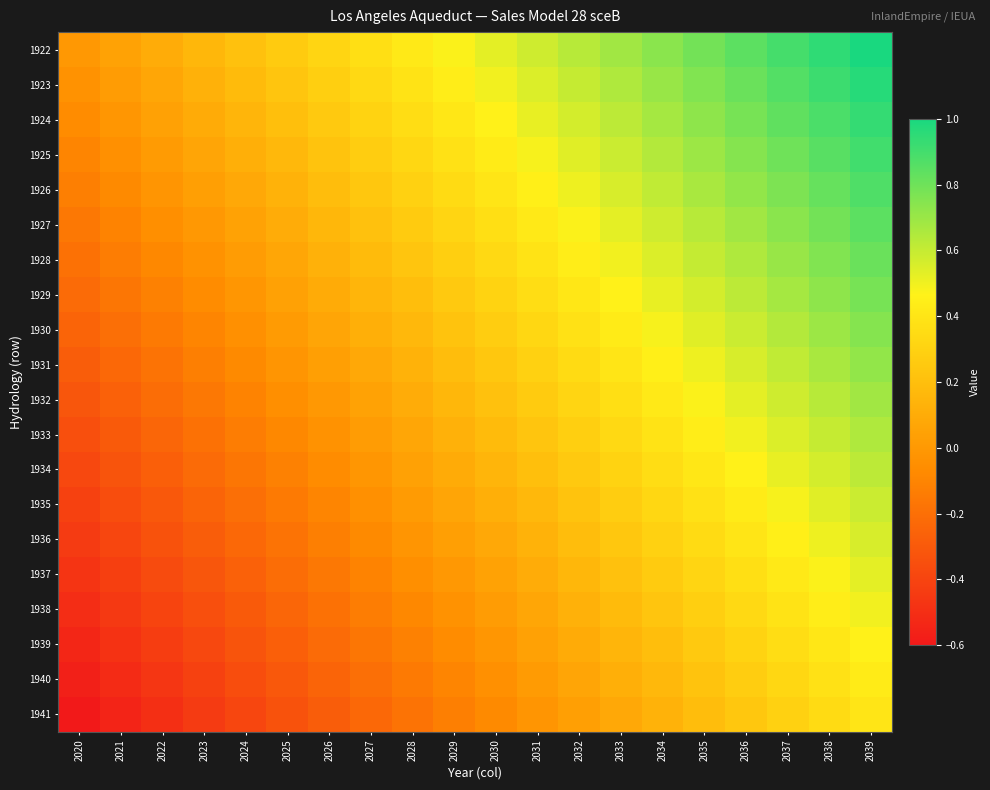

Reading right to left, what are all the values shown in this chart?

1922: 2039=1.0	2038=0.9	2037=0.9	2036=0.8	2035=0.8	2034=0.7	2033=0.7	2032=0.6	2031=0.6	2030=0.5	2029=0.5	2028=0.4	2027=0.4	2026=0.3	2025=0.3	2024=0.2	2023=0.2	2022=0.1	2021=0.1	2020=0.0
1923: 2039=1.0	2038=0.9	2037=0.9	2036=0.8	2035=0.8	2034=0.7	2033=0.7	2032=0.6	2031=0.5	2030=0.5	2029=0.4	2028=0.4	2027=0.3	2026=0.3	2025=0.2	2024=0.2	2023=0.1	2022=0.1	2021=0.0	2020=-0.0
1924: 2039=0.9	2038=0.9	2037=0.8	2036=0.8	2035=0.7	2034=0.7	2033=0.6	2032=0.6	2031=0.5	2030=0.5	2029=0.4	2028=0.4	2027=0.3	2026=0.3	2025=0.2	2024=0.1	2023=0.1	2022=0.0	2021=-0.0	2020=-0.1
1925: 2039=0.9	2038=0.9	2037=0.8	2036=0.7	2035=0.7	2034=0.6	2033=0.6	2032=0.5	2031=0.5	2030=0.4	2029=0.4	2028=0.3	2027=0.3	2026=0.2	2025=0.2	2024=0.1	2023=0.1	2022=0.0	2021=-0.0	2020=-0.1
1926: 2039=0.9	2038=0.8	2037=0.8	2036=0.7	2035=0.7	2034=0.6	2033=0.6	2032=0.5	2031=0.5	2030=0.4	2029=0.3	2028=0.3	2027=0.2	2026=0.2	2025=0.1	2024=0.1	2023=0.0	2022=-0.0	2021=-0.1	2020=-0.1
1927: 2039=0.8	2038=0.8	2037=0.7	2036=0.7	2035=0.6	2034=0.6	2033=0.5	2032=0.5	2031=0.4	2030=0.4	2029=0.3	2028=0.3	2027=0.2	2026=0.2	2025=0.1	2024=0.1	2023=0.0	2022=-0.1	2021=-0.1	2020=-0.2
1928: 2039=0.8	2038=0.8	2037=0.7	2036=0.7	2035=0.6	2034=0.5	2033=0.5	2032=0.4	2031=0.4	2030=0.3	2029=0.3	2028=0.2	2027=0.2	2026=0.1	2025=0.1	2024=0.0	2023=-0.0	2022=-0.1	2021=-0.1	2020=-0.2
1929: 2039=0.8	2038=0.7	2037=0.7	2036=0.6	2035=0.6	2034=0.5	2033=0.5	2032=0.4	2031=0.4	2030=0.3	2029=0.3	2028=0.2	2027=0.1	2026=0.1	2025=0.0	2024=-0.0	2023=-0.1	2022=-0.1	2021=-0.2	2020=-0.2
1930: 2039=0.7	2038=0.7	2037=0.6	2036=0.6	2035=0.5	2034=0.5	2033=0.4	2032=0.4	2031=0.3	2030=0.3	2029=0.2	2028=0.2	2027=0.1	2026=0.1	2025=0.0	2024=-0.0	2023=-0.1	2022=-0.1	2021=-0.2	2020=-0.3
1931: 2039=0.7	2038=0.7	2037=0.6	2036=0.6	2035=0.5	2034=0.5	2033=0.4	2032=0.3	2031=0.3	2030=0.2	2029=0.2	2028=0.1	2027=0.1	2026=0.0	2025=-0.0	2024=-0.1	2023=-0.1	2022=-0.2	2021=-0.2	2020=-0.3
1932: 2039=0.7	2038=0.6	2037=0.6	2036=0.5	2035=0.5	2034=0.4	2033=0.4	2032=0.3	2031=0.3	2030=0.2	2029=0.2	2028=0.1	2027=0.1	2026=0.0	2025=-0.1	2024=-0.1	2023=-0.2	2022=-0.2	2021=-0.3	2020=-0.3
1933: 2039=0.7	2038=0.6	2037=0.5	2036=0.5	2035=0.4	2034=0.4	2033=0.3	2032=0.3	2031=0.2	2030=0.2	2029=0.1	2028=0.1	2027=0.0	2026=-0.0	2025=-0.1	2024=-0.1	2023=-0.2	2022=-0.2	2021=-0.3	2020=-0.3
1934: 2039=0.6	2038=0.6	2037=0.5	2036=0.5	2035=0.4	2034=0.4	2033=0.3	2032=0.3	2031=0.2	2030=0.1	2029=0.1	2028=0.0	2027=-0.0	2026=-0.1	2025=-0.1	2024=-0.2	2023=-0.2	2022=-0.3	2021=-0.3	2020=-0.4
1935: 2039=0.6	2038=0.5	2037=0.5	2036=0.4	2035=0.4	2034=0.3	2033=0.3	2032=0.2	2031=0.2	2030=0.1	2029=0.1	2028=0.0	2027=-0.0	2026=-0.1	2025=-0.1	2024=-0.2	2023=-0.3	2022=-0.3	2021=-0.4	2020=-0.4
1936: 2039=0.6	2038=0.5	2037=0.5	2036=0.4	2035=0.3	2034=0.3	2033=0.2	2032=0.2	2031=0.1	2030=0.1	2029=0.0	2028=-0.0	2027=-0.1	2026=-0.1	2025=-0.2	2024=-0.2	2023=-0.3	2022=-0.3	2021=-0.4	2020=-0.4
1937: 2039=0.5	2038=0.5	2037=0.4	2036=0.4	2035=0.3	2034=0.3	2033=0.2	2032=0.2	2031=0.1	2030=0.1	2029=0.0	2028=-0.1	2027=-0.1	2026=-0.2	2025=-0.2	2024=-0.3	2023=-0.3	2022=-0.4	2021=-0.4	2020=-0.5
1938: 2039=0.5	2038=0.4	2037=0.4	2036=0.3	2035=0.3	2034=0.2	2033=0.2	2032=0.1	2031=0.1	2030=0.0	2029=-0.0	2028=-0.1	2027=-0.1	2026=-0.2	2025=-0.2	2024=-0.3	2023=-0.3	2022=-0.4	2021=-0.5	2020=-0.5
1939: 2039=0.5	2038=0.4	2037=0.4	2036=0.3	2035=0.3	2034=0.2	2033=0.1	2032=0.1	2031=0.0	2030=-0.0	2029=-0.1	2028=-0.1	2027=-0.2	2026=-0.2	2025=-0.3	2024=-0.3	2023=-0.4	2022=-0.4	2021=-0.5	2020=-0.5
1940: 2039=0.4	2038=0.4	2037=0.3	2036=0.3	2035=0.2	2034=0.2	2033=0.1	2032=0.1	2031=0.0	2030=-0.0	2029=-0.1	2028=-0.1	2027=-0.2	2026=-0.3	2025=-0.3	2024=-0.4	2023=-0.4	2022=-0.5	2021=-0.5	2020=-0.6
1941: 2039=0.4	2038=0.3	2037=0.3	2036=0.2	2035=0.2	2034=0.1	2033=0.1	2032=0.0	2031=-0.0	2030=-0.1	2029=-0.1	2028=-0.2	2027=-0.2	2026=-0.3	2025=-0.3	2024=-0.4	2023=-0.4	2022=-0.5	2021=-0.5	2020=-0.6